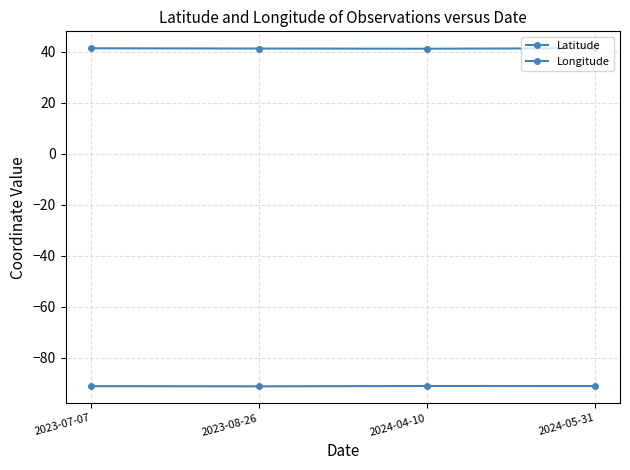

How many categories are shown in the chart?

4